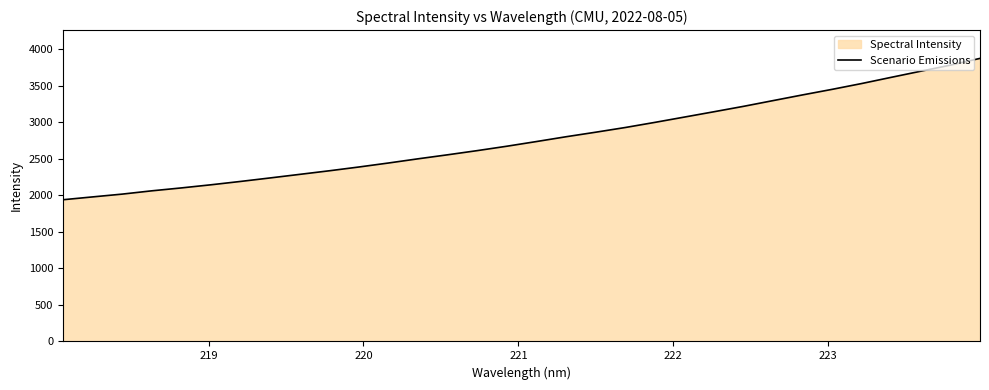

What is the maximum value shown in the chart?

3877.1